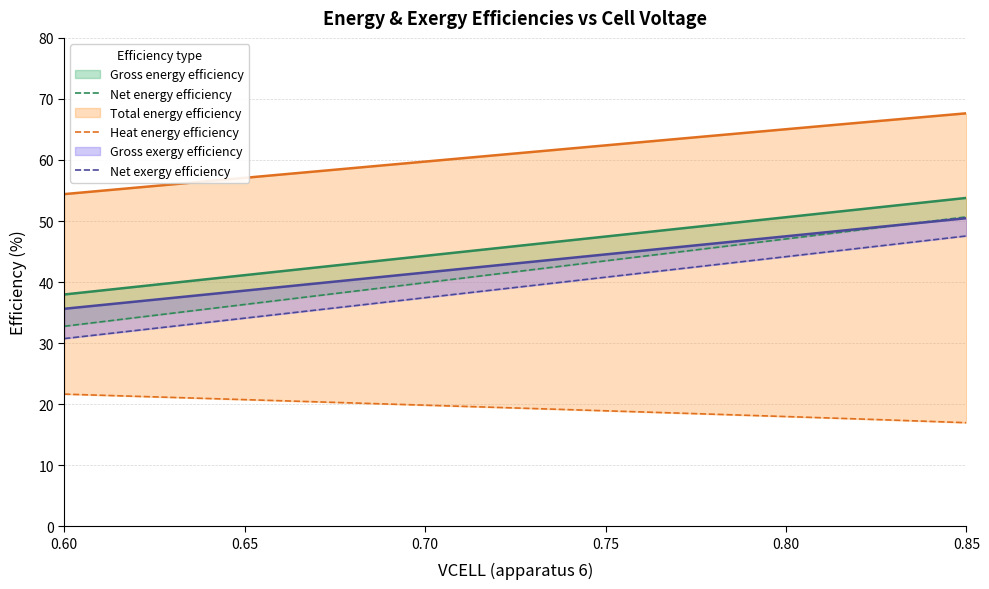

True or false: Net energy efficiency and Net exergy efficiency cross at least once.

False